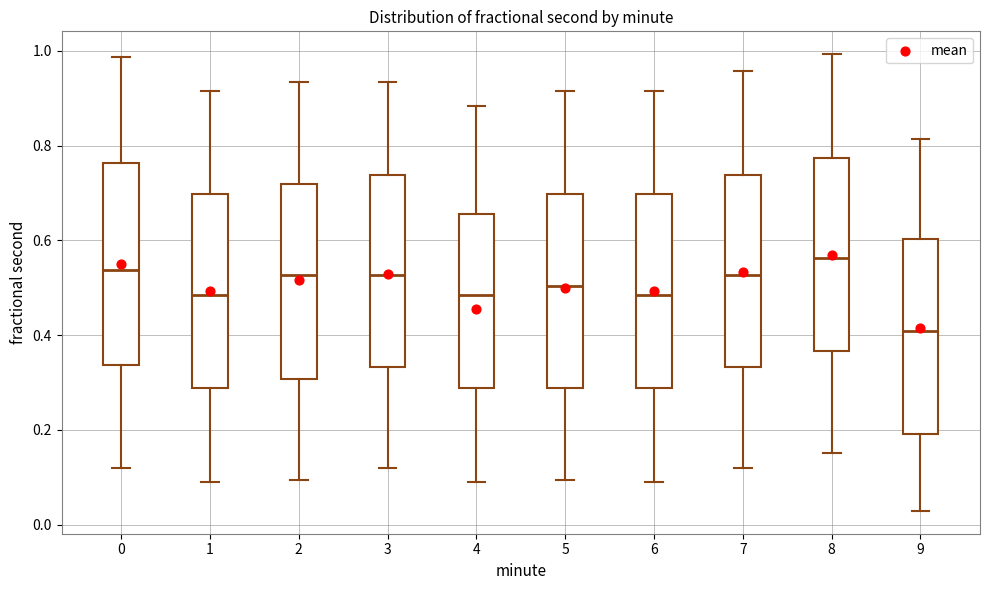

Reading left to right, read every box against the y-axis: the position of its median line, the range the box covers, and the ends of its whiskers. The values are not printed on the chart, so give them approximately, as read against the axis.

0: median 0.54, box 0.34 to 0.76, whiskers 0.12 to 0.98
1: median 0.48, box 0.28 to 0.70, whiskers 0.08 to 0.92
2: median 0.52, box 0.30 to 0.72, whiskers 0.10 to 0.94
3: median 0.52, box 0.34 to 0.74, whiskers 0.12 to 0.94
4: median 0.48, box 0.28 to 0.66, whiskers 0.08 to 0.88
5: median 0.50, box 0.28 to 0.70, whiskers 0.10 to 0.92
6: median 0.48, box 0.28 to 0.70, whiskers 0.08 to 0.92
7: median 0.52, box 0.34 to 0.74, whiskers 0.12 to 0.96
8: median 0.56, box 0.36 to 0.78, whiskers 0.16 to 1.00
9: median 0.40, box 0.20 to 0.60, whiskers 0.02 to 0.82